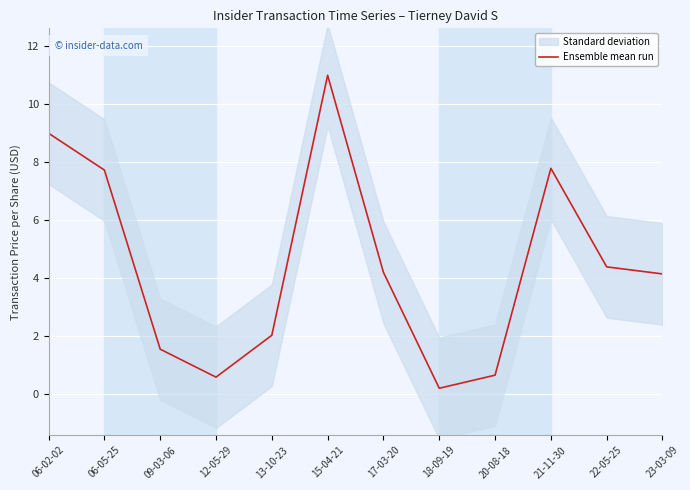

How many values are below 4?

5